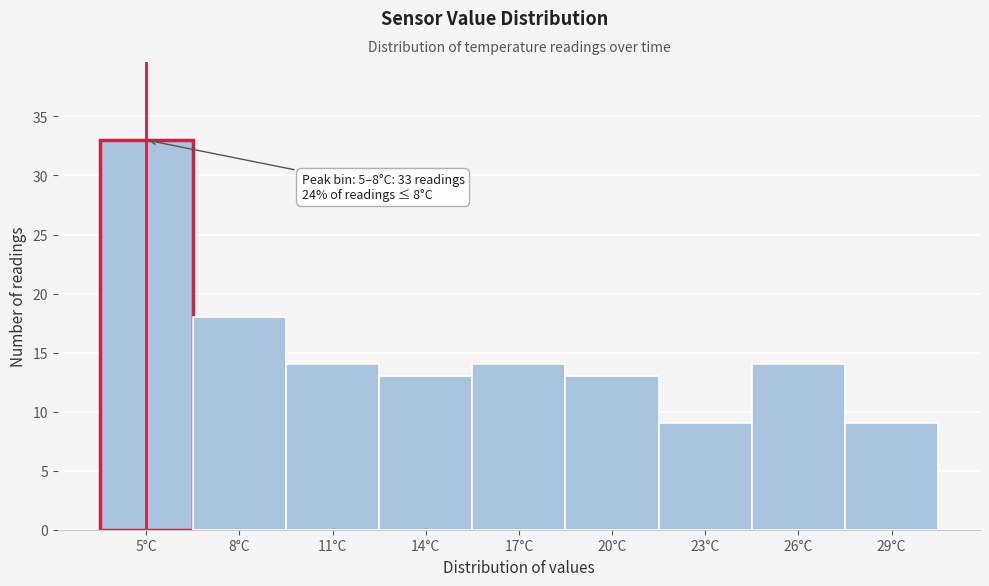

Reading right to left, list all the values displayed in this chart.

29°C=9	26°C=14	23°C=9	20°C=13	17°C=14	14°C=13	11°C=14	8°C=18	5°C=33